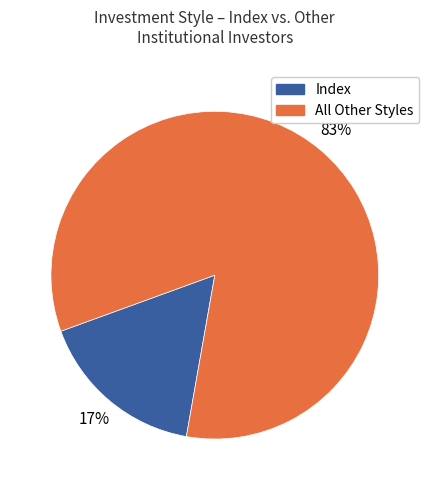

Is there any slice that represents more than half of the pie?

Yes